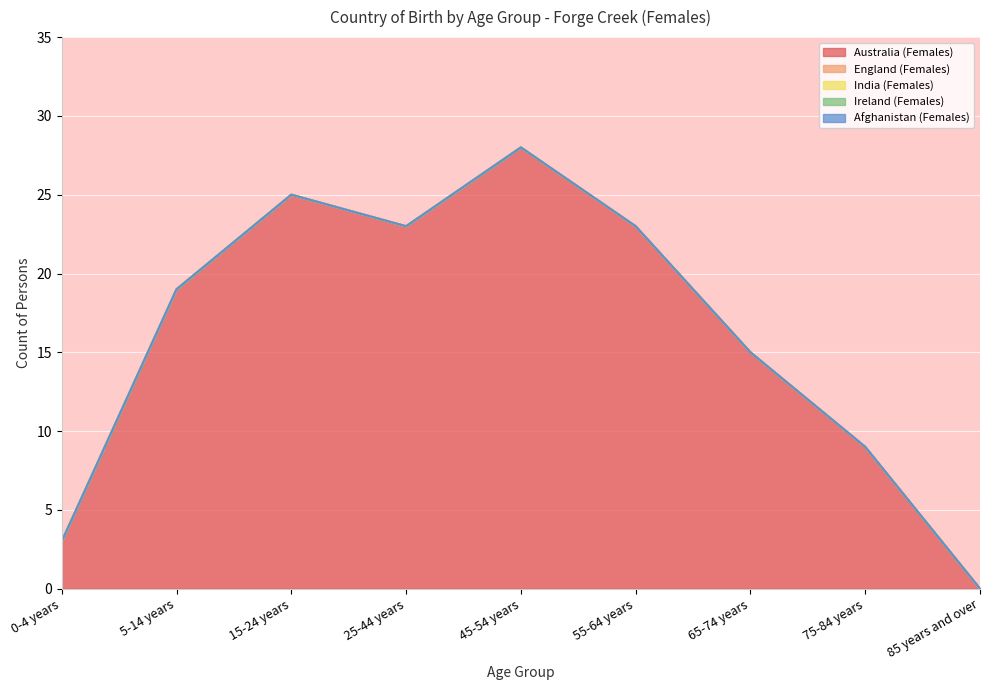

What are all the series names shown in the legend?

Australia (Females), England (Females), India (Females), Ireland (Females), Afghanistan (Females)